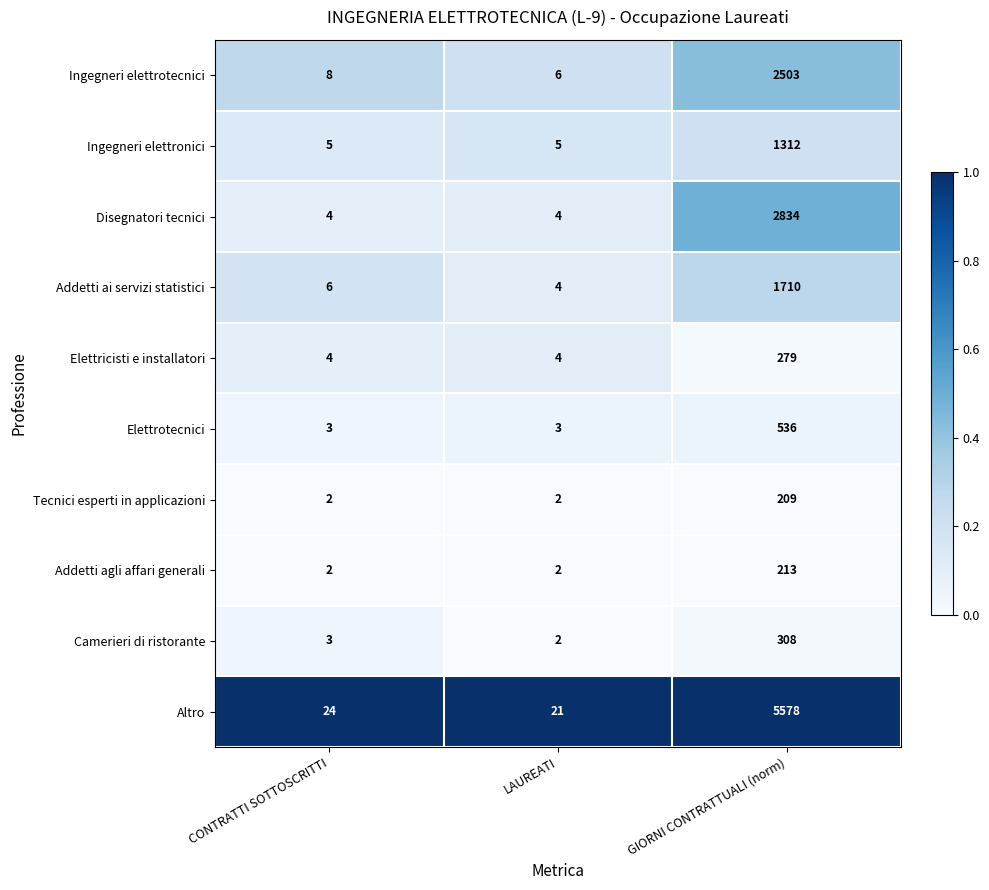

Which category has the highest value across all series?

GIORNI CONTRATTUALI (norm)